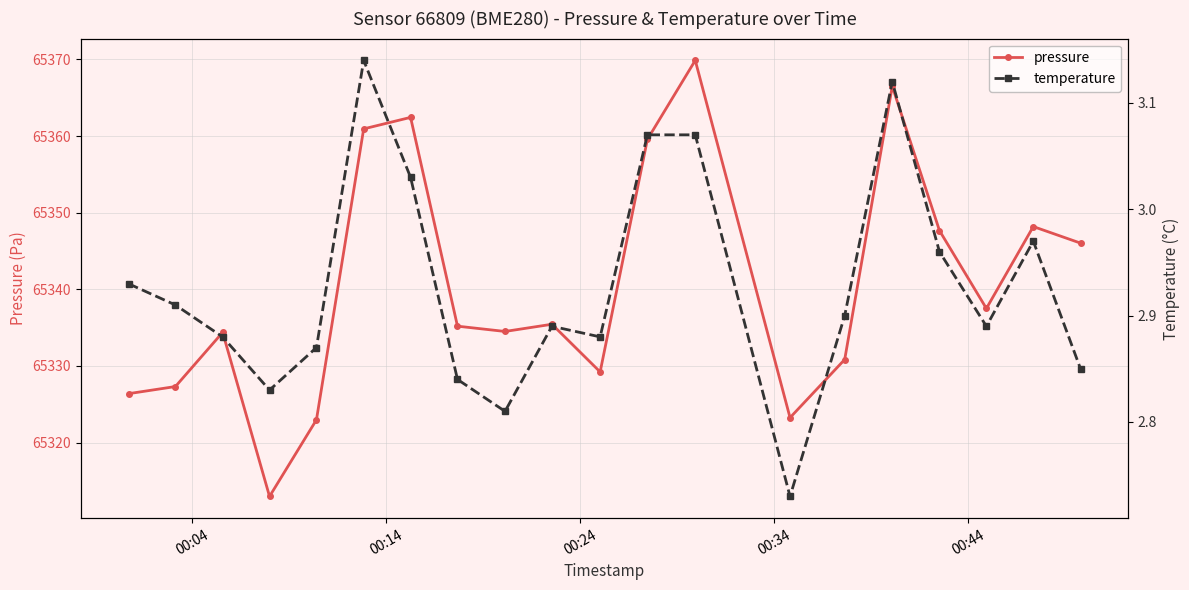

Count the number of data series in this chart.

2